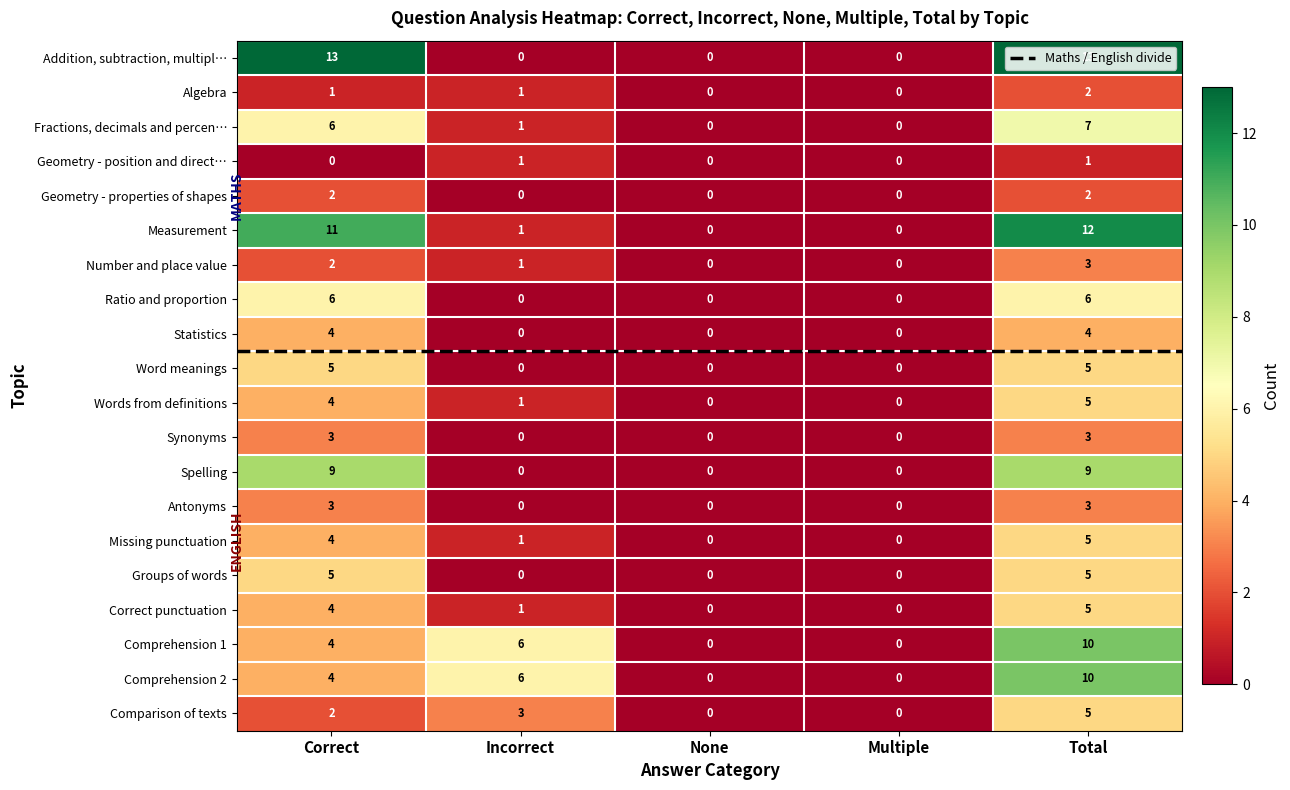

What is the difference between the highest and lowest values at Total?

12